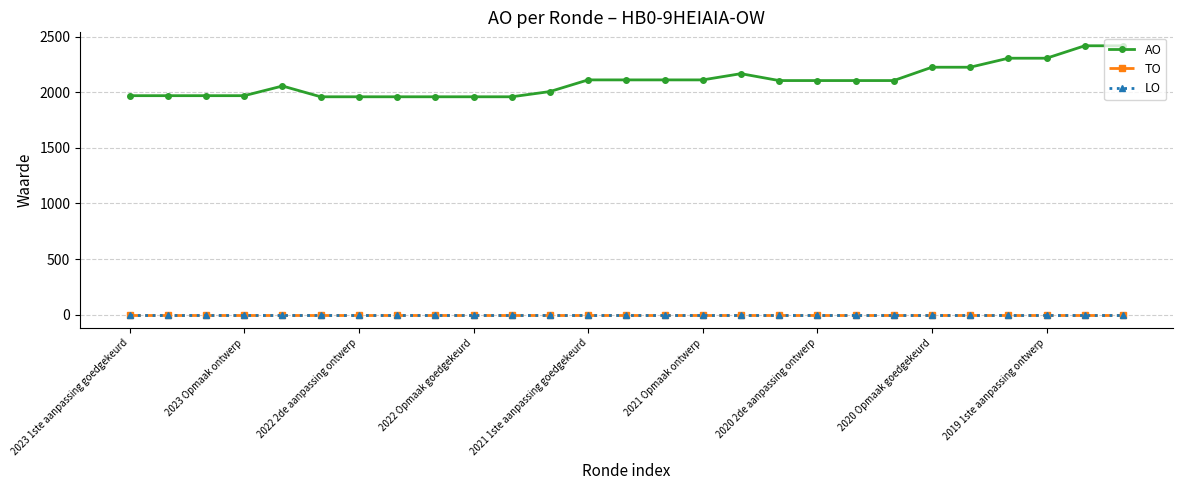

Which series has the widest spread of values?

AO